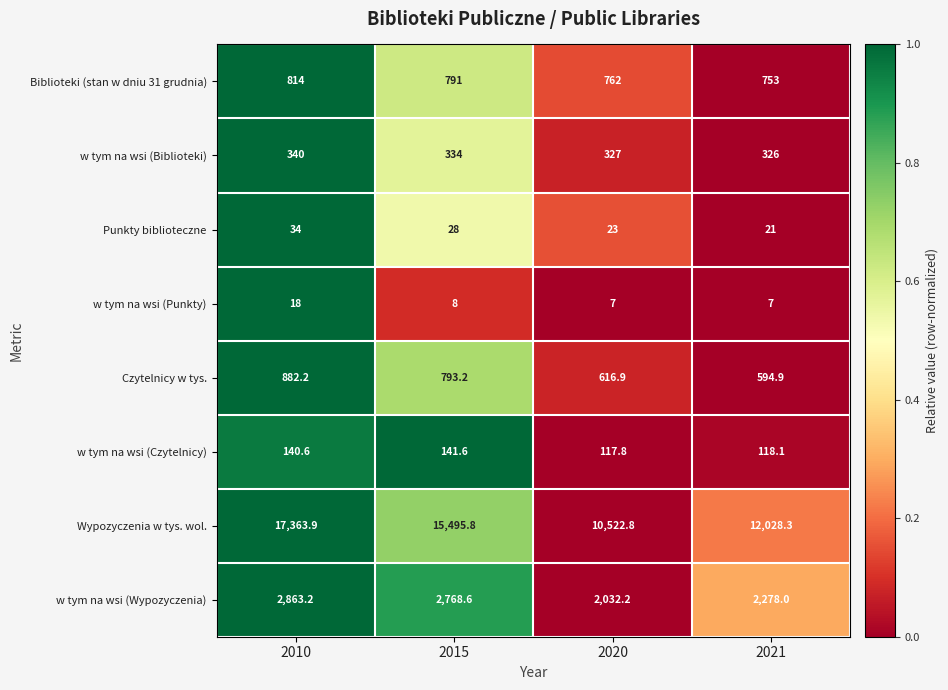

At which category does the chart reach its peak across all series?

2010